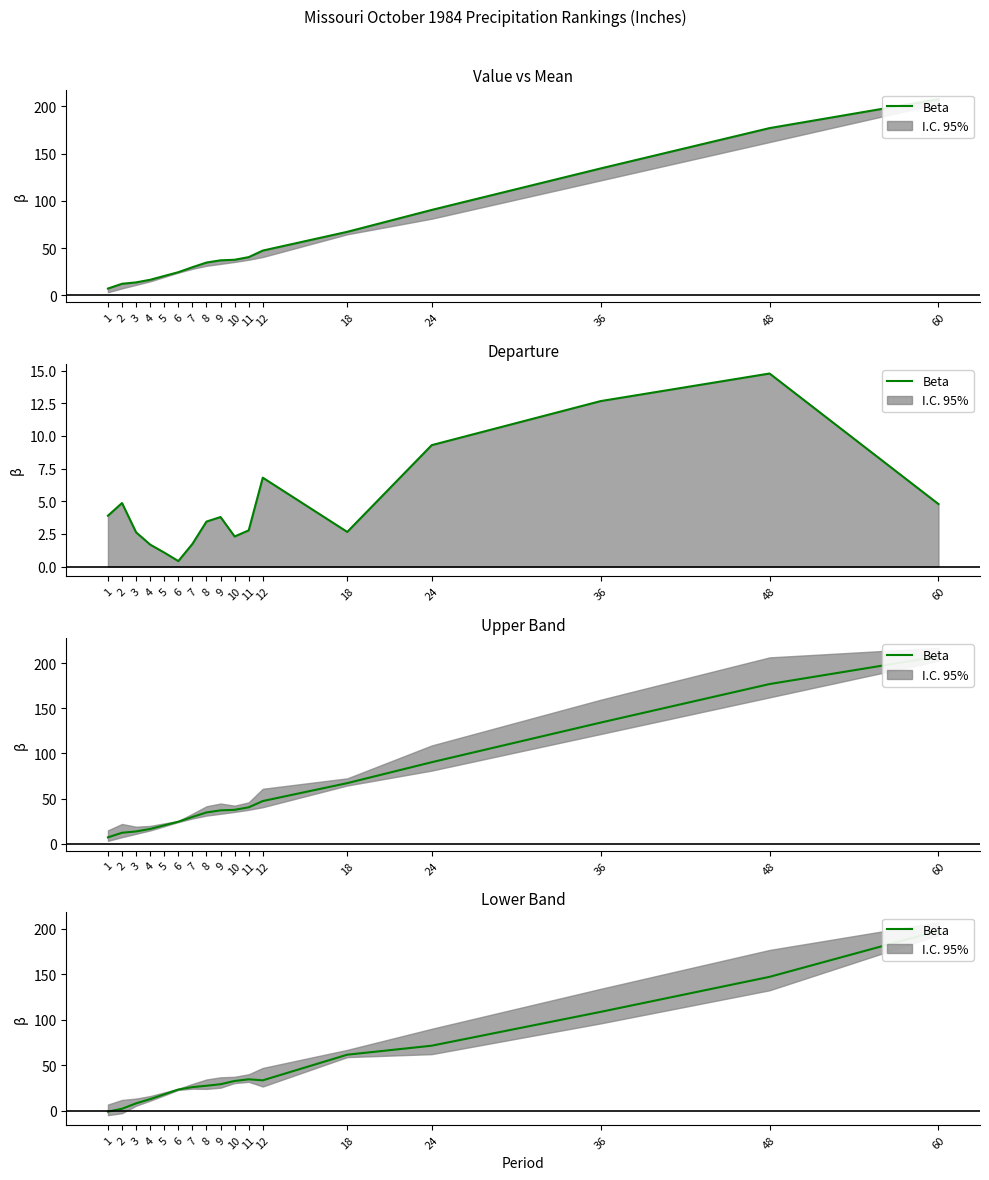

Which has a higher value, 3 or 60?

60